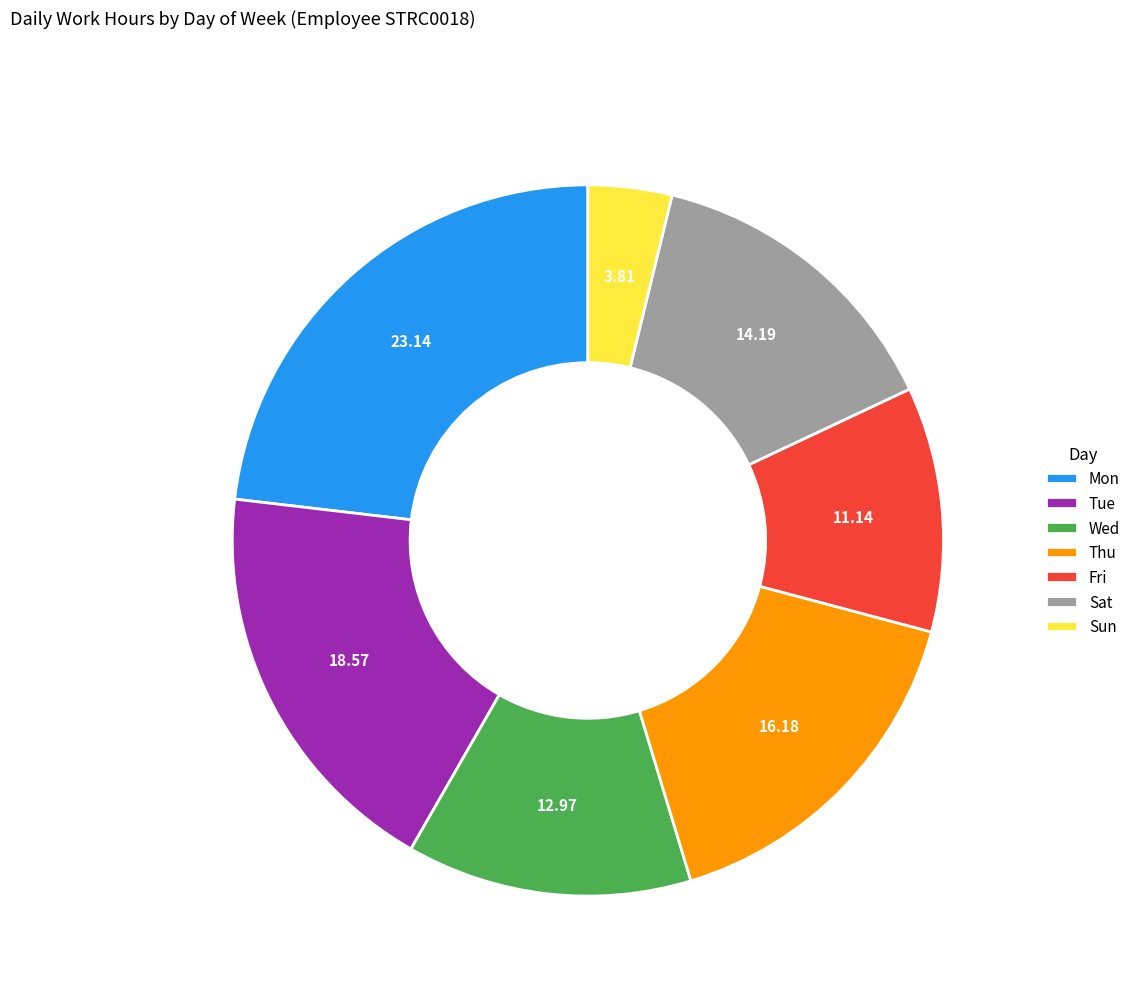

Which has a higher value, Wed or Tue?

Tue